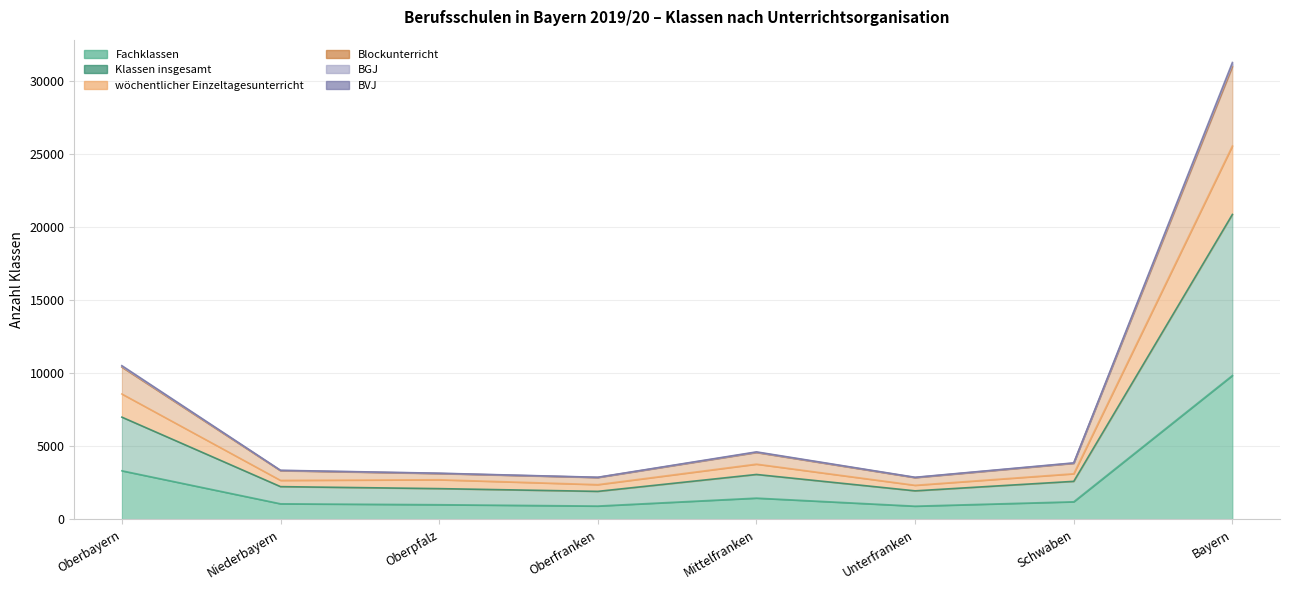

Rank the categories by BVJ value from lowest to highest.

Unterfranken, Oberfranken, Oberpfalz, Niederbayern, Schwaben, Mittelfranken, Oberbayern, Bayern